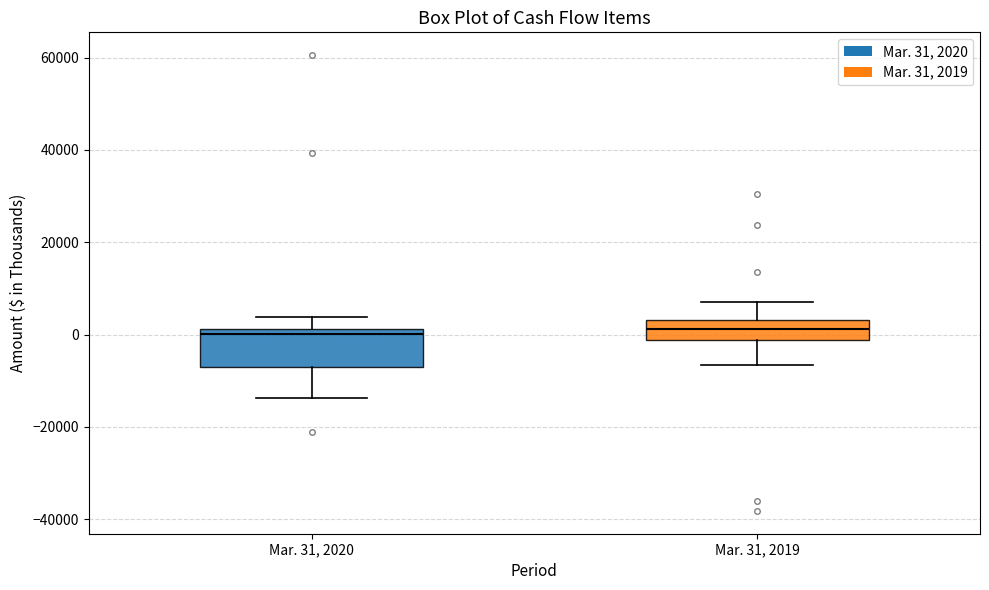

Reading left to right, read every box against the y-axis: the position of its median line, the range the box covers, and the ends of its whiskers. The values are not printed on the chart, so give them approximately, as read against the axis.

Mar. 31, 2020: median 0, box -8000 to 2000, whiskers -14000 to 4000
Mar. 31, 2019: median 2000, box -2000 to 4000, whiskers -6000 to 8000